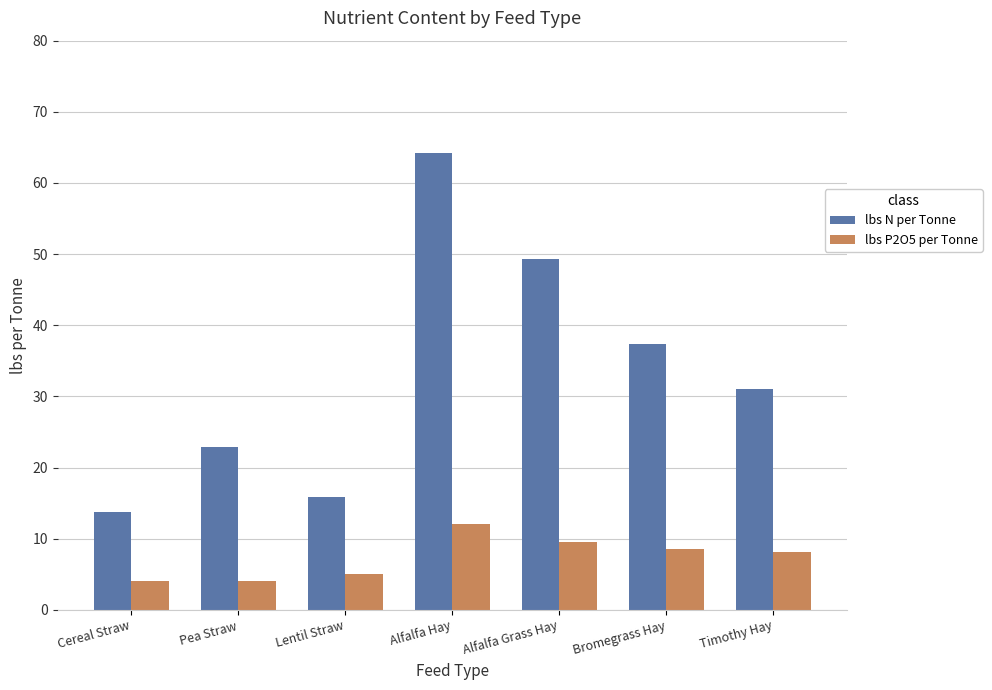

At which label does lbs P2O5 per Tonne reach its peak?

Alfalfa Hay